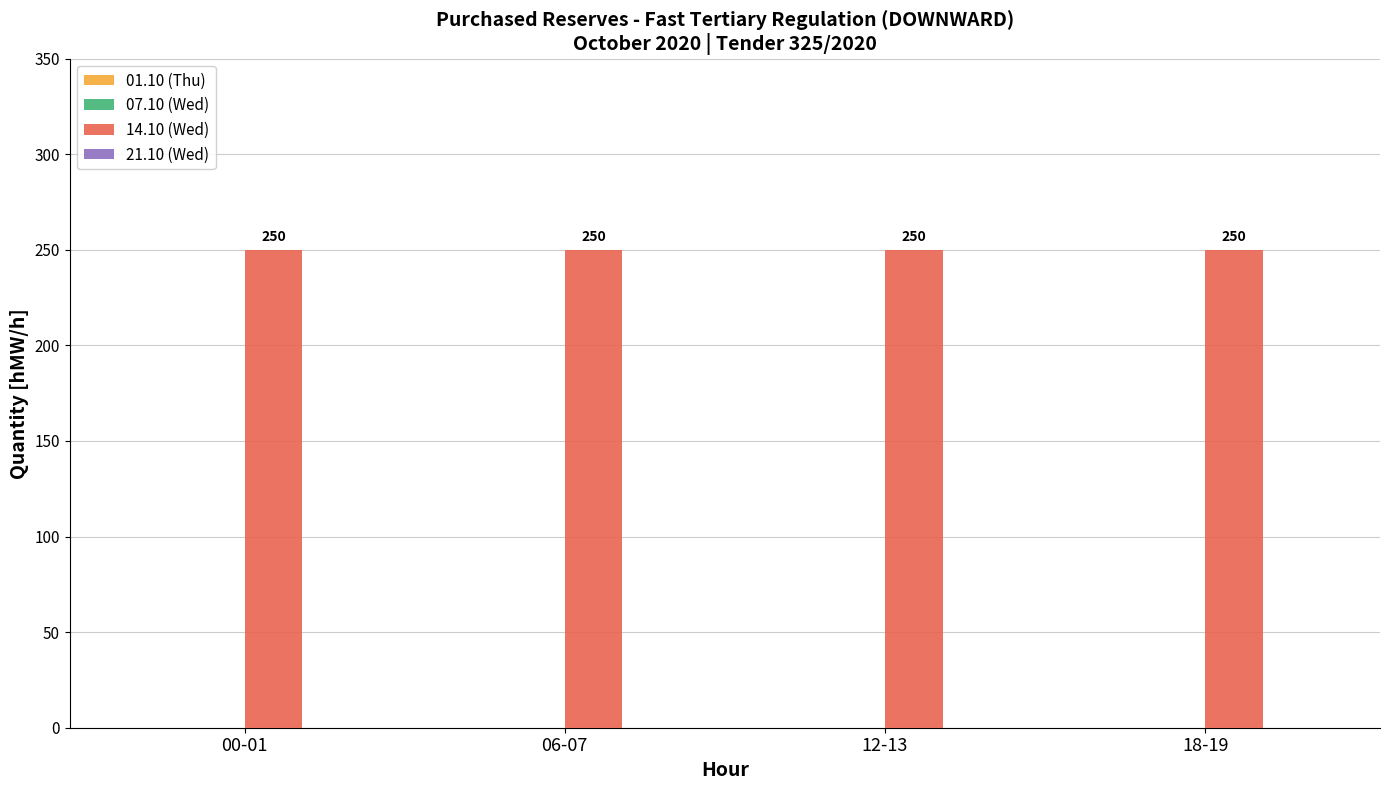

At how many categories does at least one series exceed 44?

4